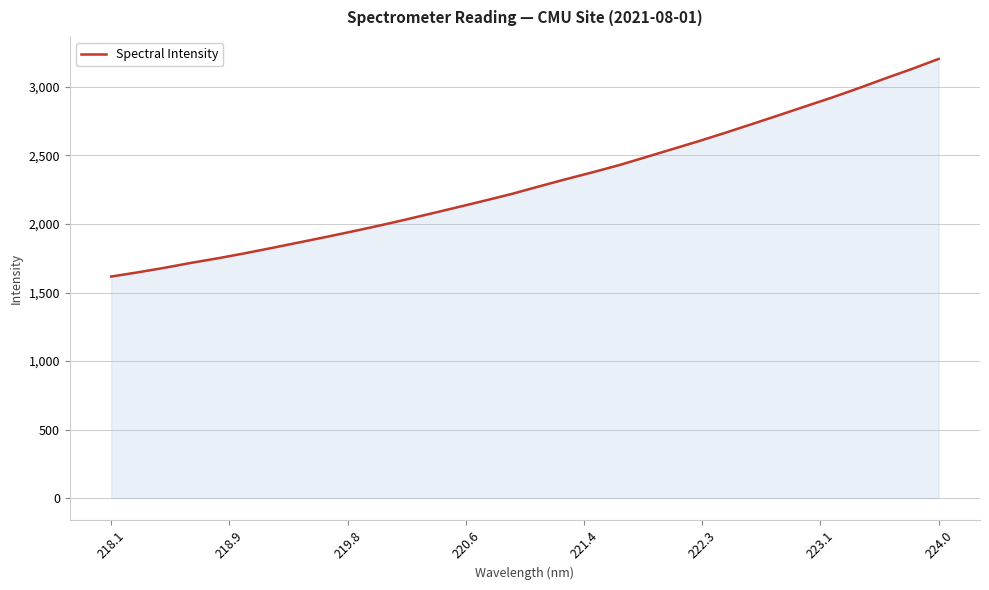

What is the maximum value shown in the chart?

3204.1